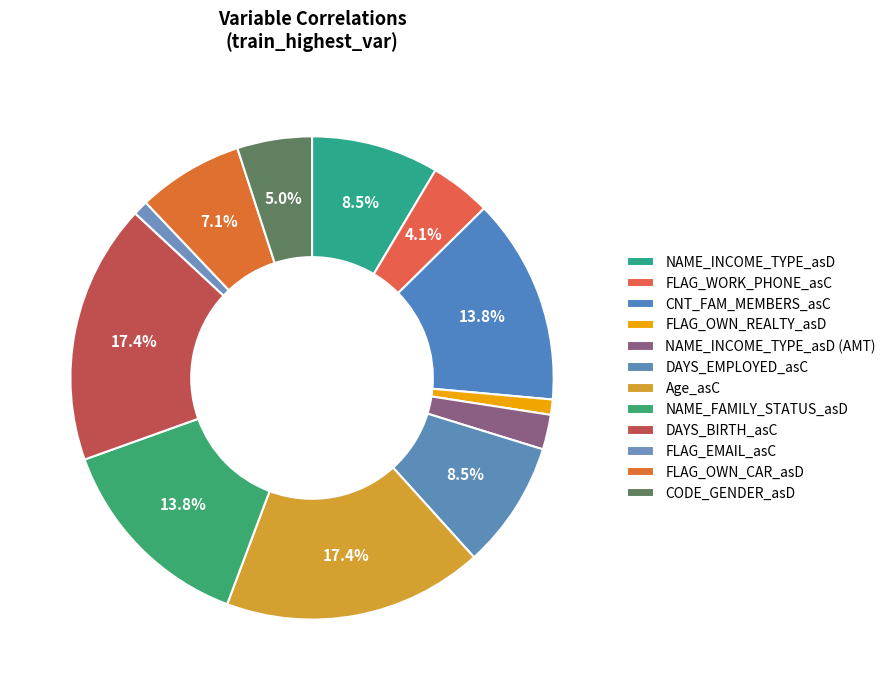

What percentage is the FLAG_OWN_CAR_asD slice, to the nearest percent?

7%